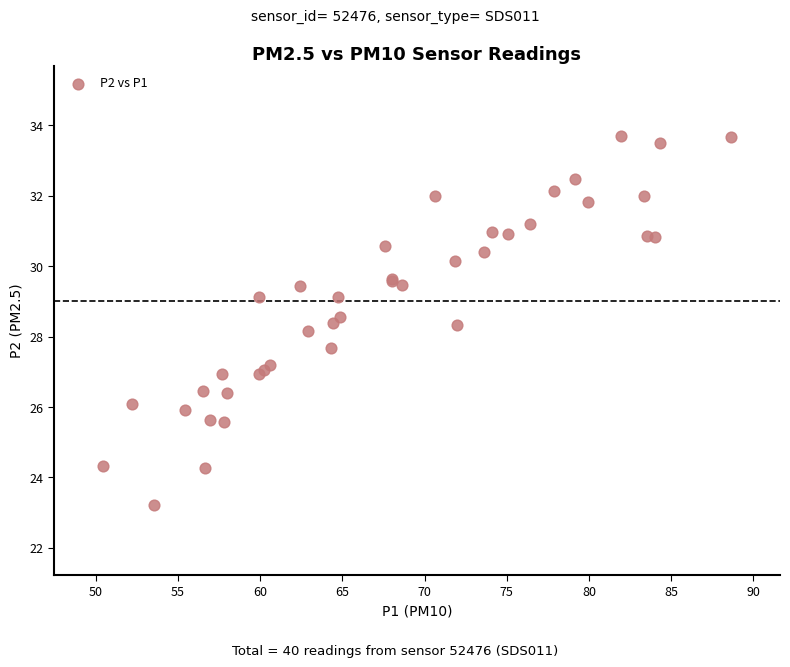

What Y value in the scatter plot is closest to 28?

28.2